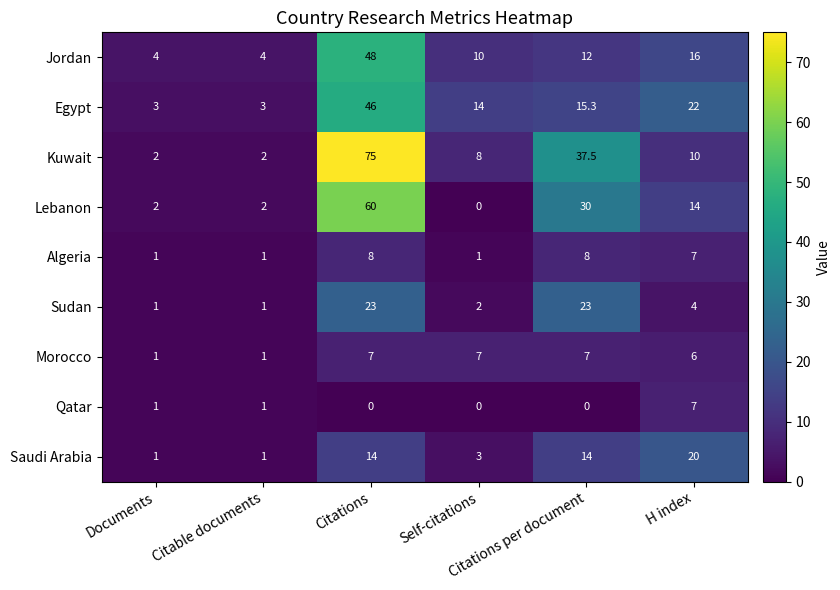

Which series has the widest spread of values?

Kuwait